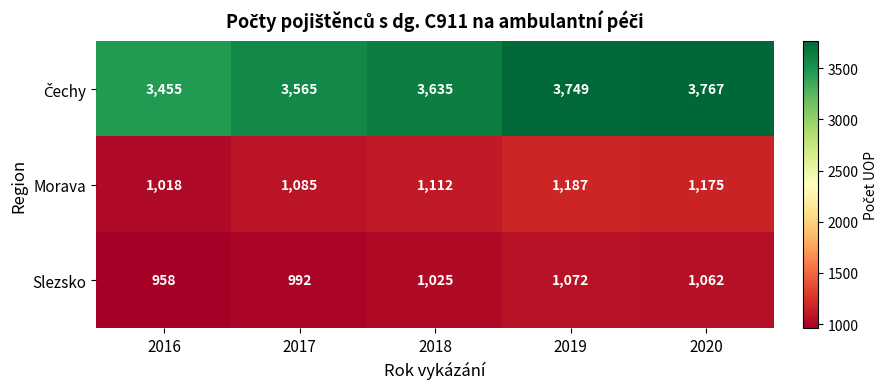

What is the maximum value shown in the chart?

3767